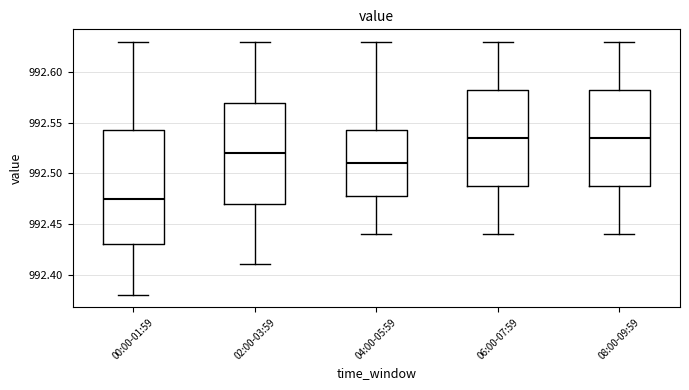

Reading left to right, transcribe this box plot: for each box, give where its median line is, the range the box spans, and where its two whiskers end, as read against the y-axis. The values are not printed on the chart, so give them approximately, as read against the axis.

00:00-01:59: median 992.475, box 992.430 to 992.545, whiskers 992.380 to 992.630
02:00-03:59: median 992.520, box 992.470 to 992.570, whiskers 992.410 to 992.630
04:00-05:59: median 992.510, box 992.480 to 992.545, whiskers 992.440 to 992.630
06:00-07:59: median 992.535, box 992.490 to 992.585, whiskers 992.440 to 992.630
08:00-09:59: median 992.535, box 992.490 to 992.585, whiskers 992.440 to 992.630